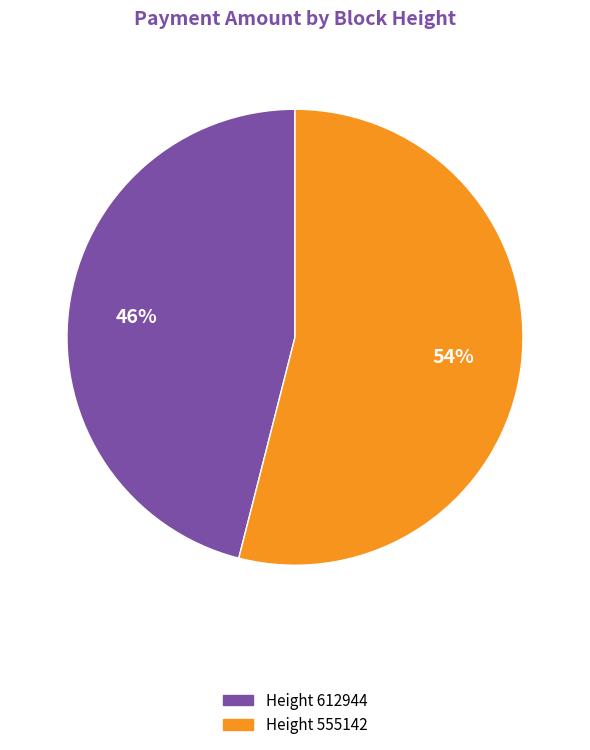

Which category accounts for the majority?

Height 555142